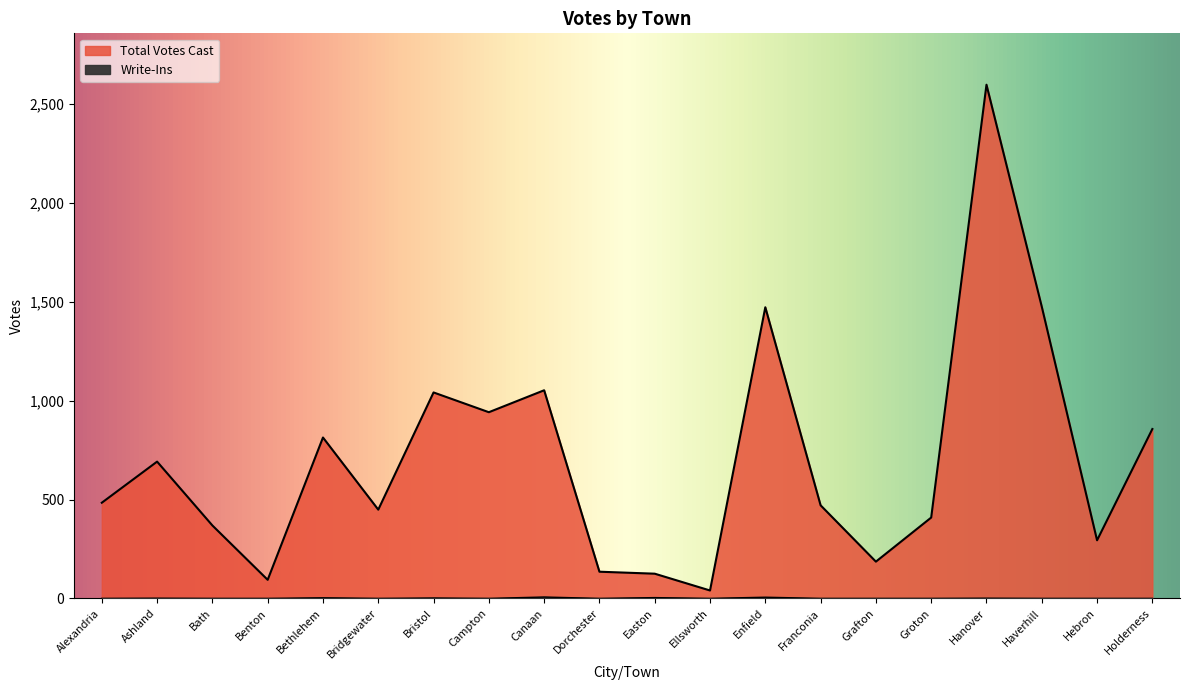

Is it true that Write-Ins equals 3 at Bethlehem?

True